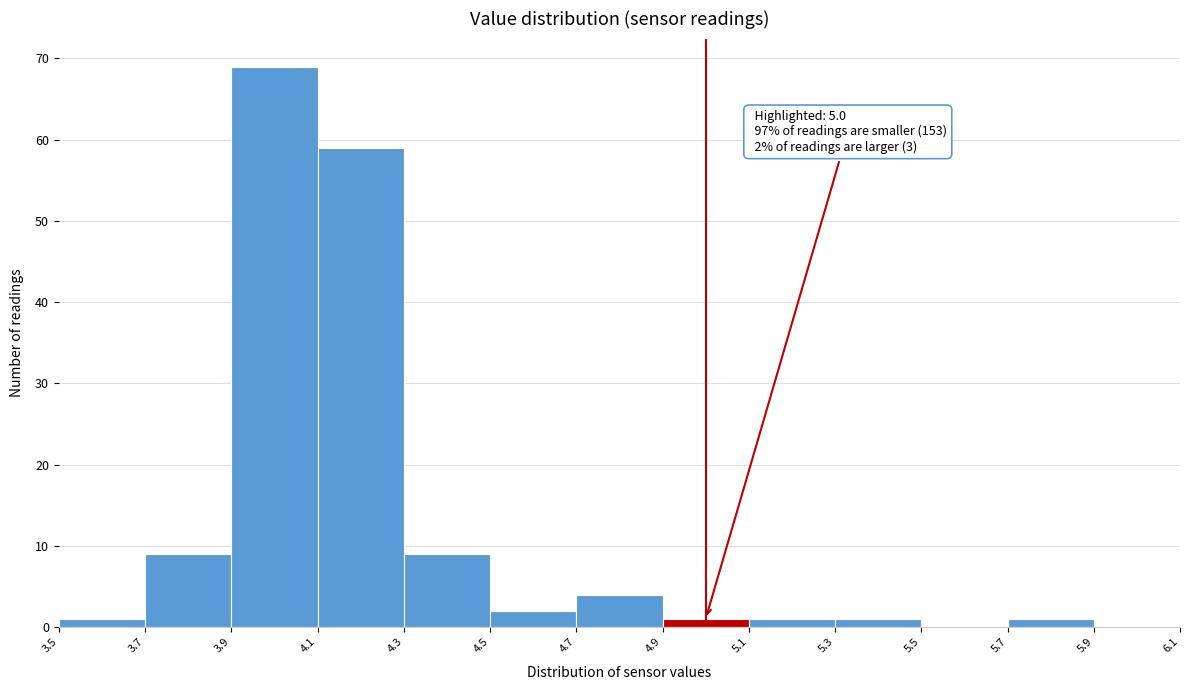

Which range on the x-axis has the tallest bar?

3.9 to 4.1